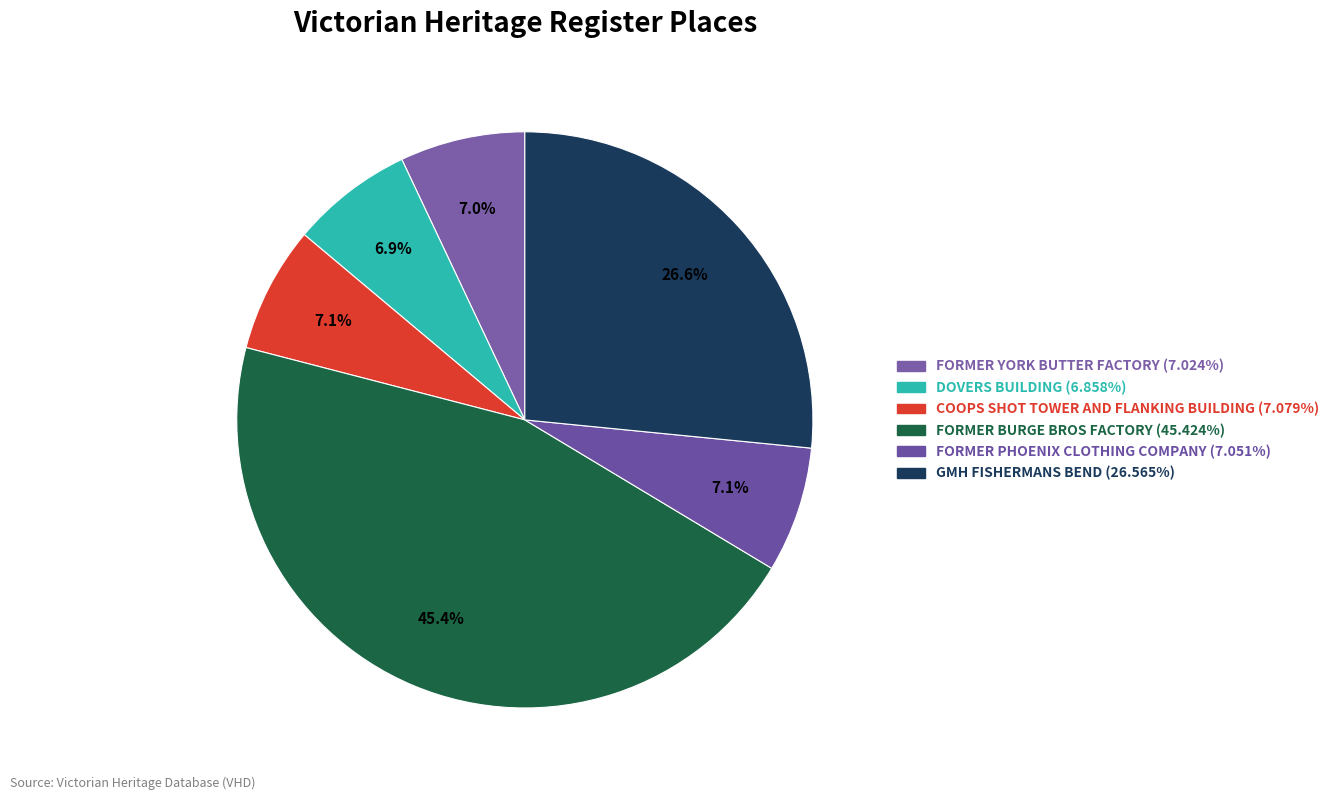

Combined, do FORMER YORK BUTTER FACTORY and FORMER PHOENIX CLOTHING COMPANY account for over 50%?

No